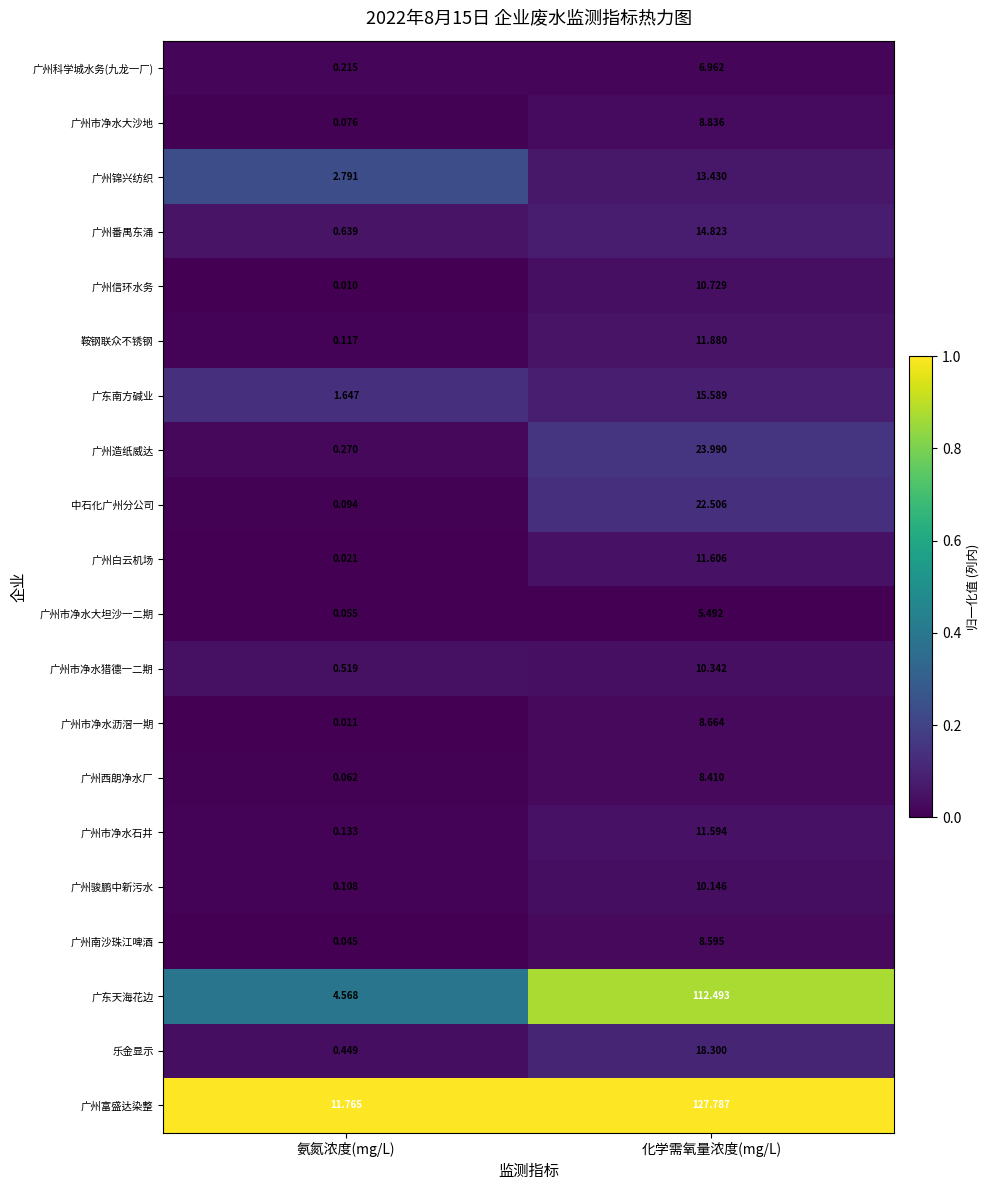

Which label corresponds to the smallest value in the chart?

氨氮浓度(mg/L)